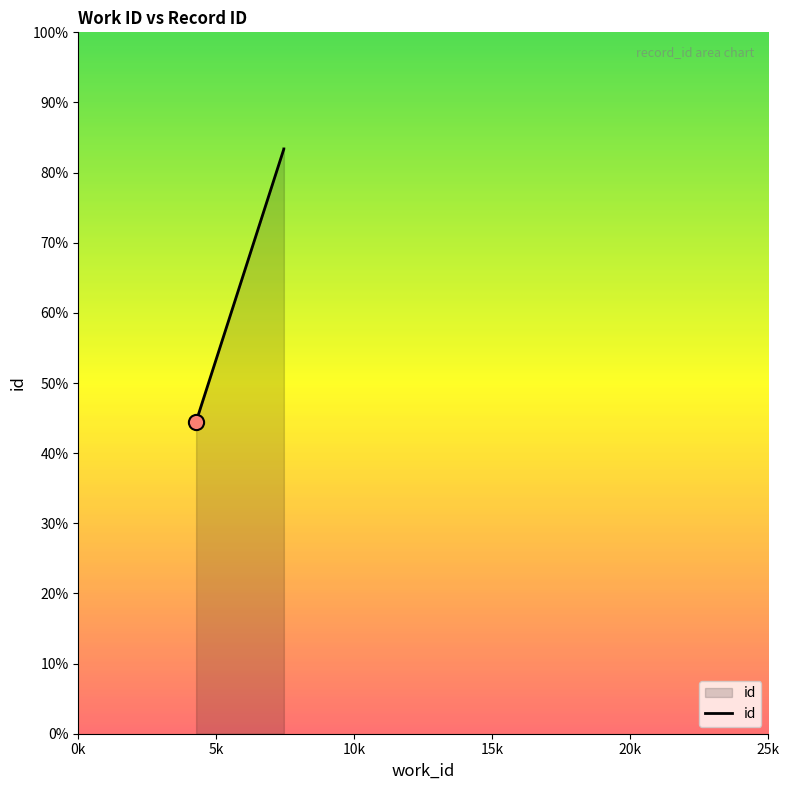

Which has a higher value, 7447 or 4269?

7447